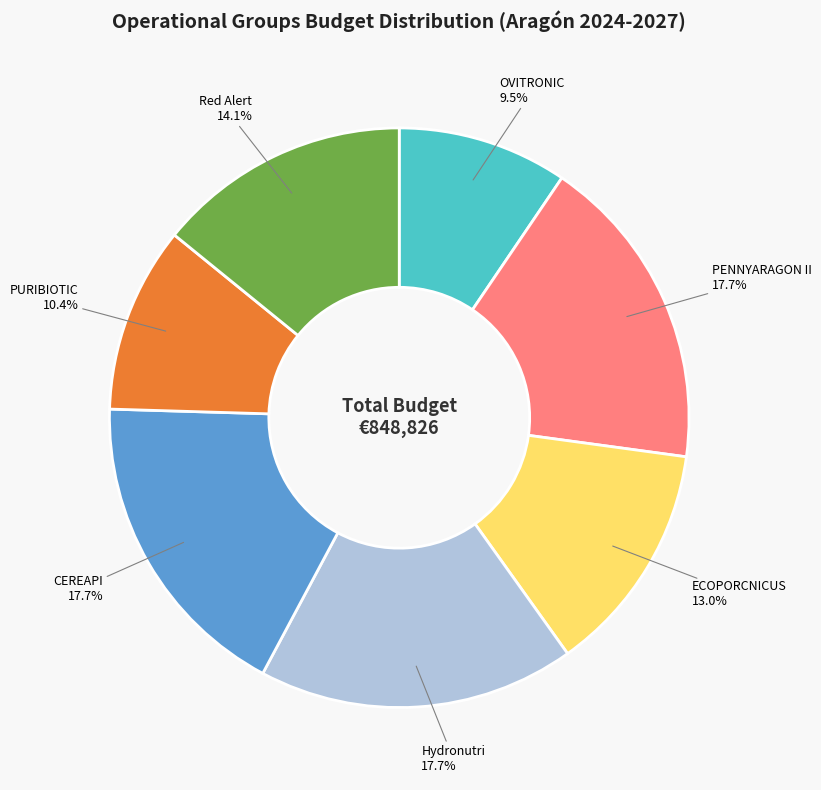

Is there a majority slice in this chart?

No